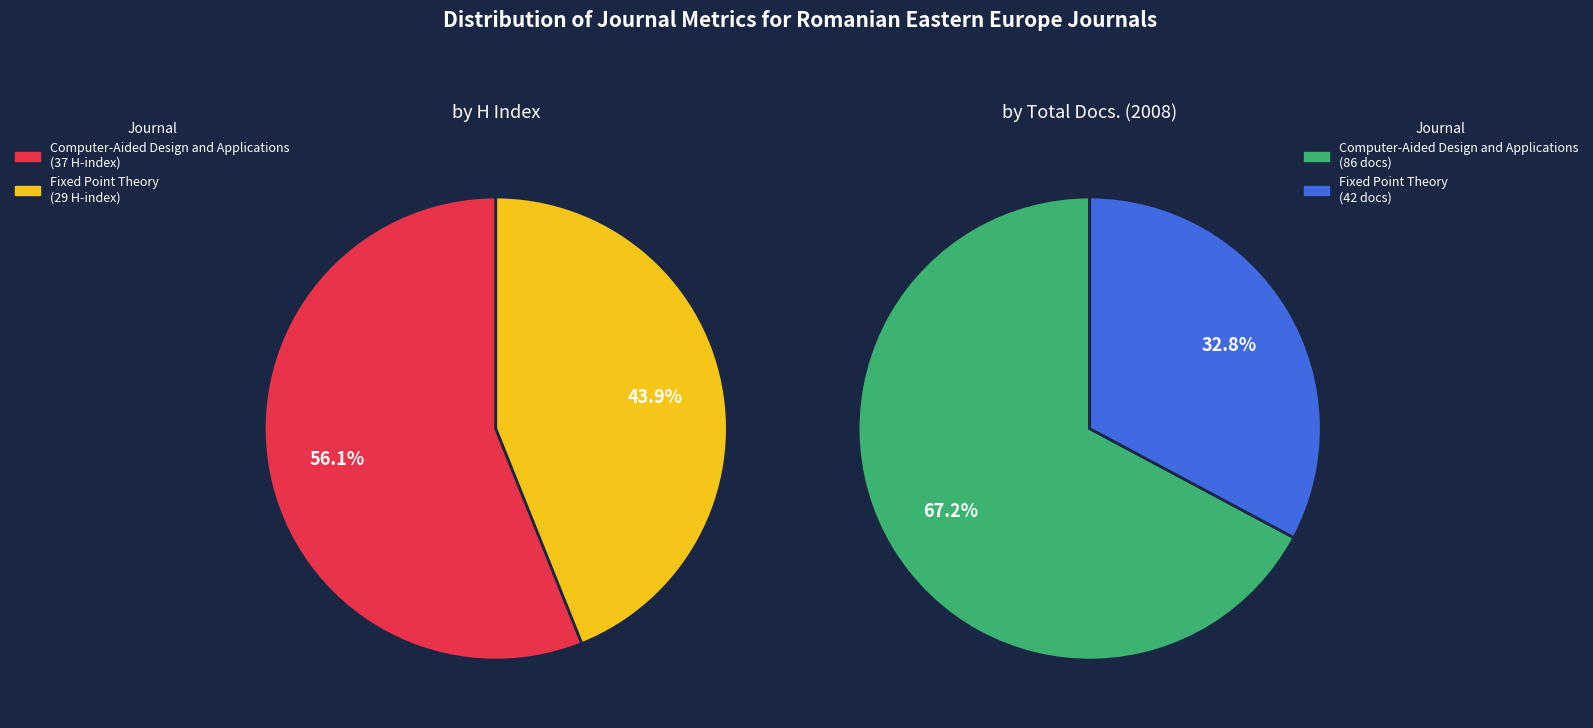

What percentage is NOT represented by Computer-Aided Design and Applications?

43.9%